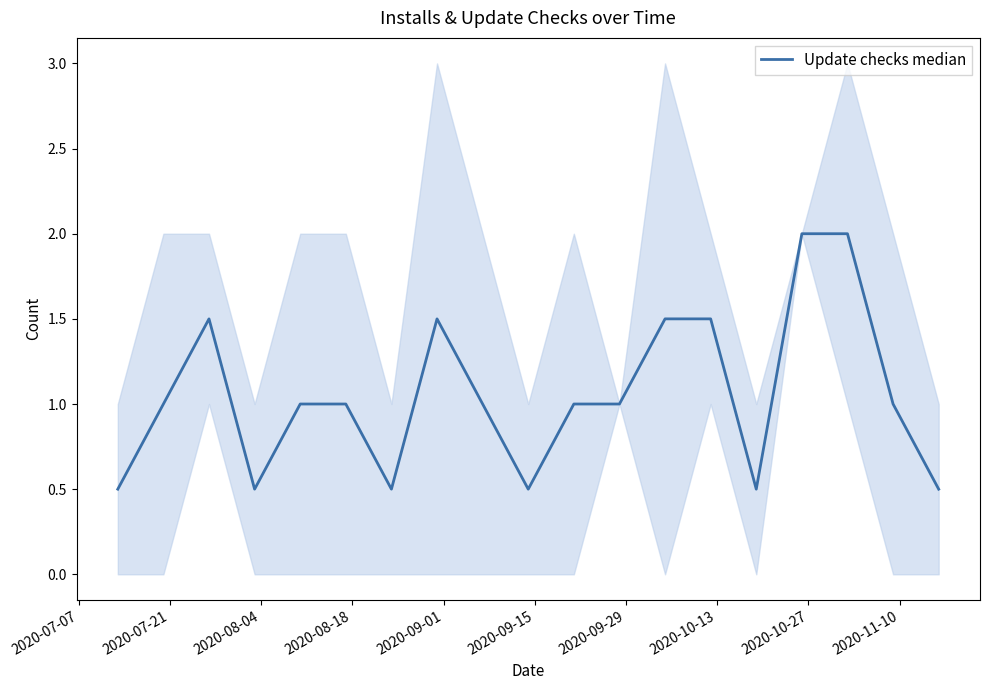

How many data points are less than 1?

6